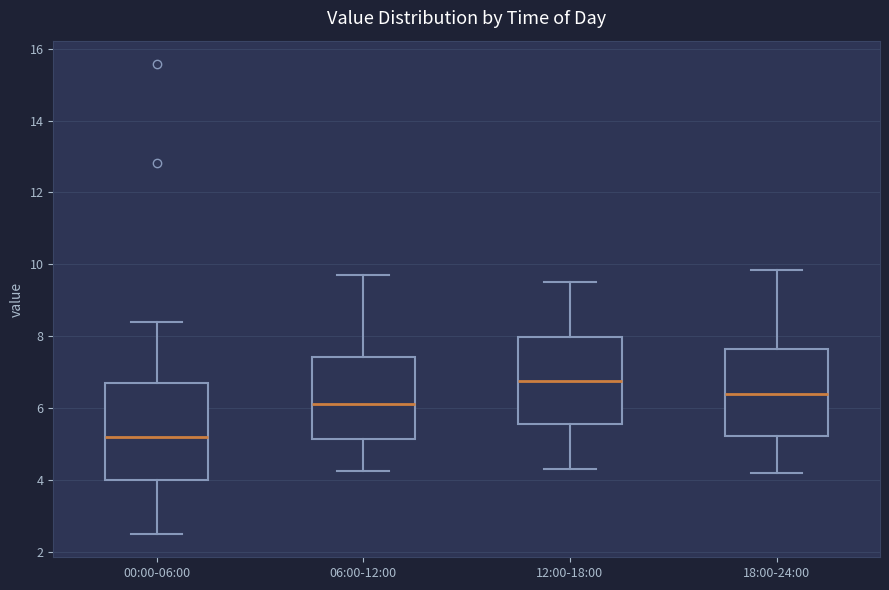

Comparing the boxes themselves (not the whiskers), which one is the tallest?

00:00-06:00